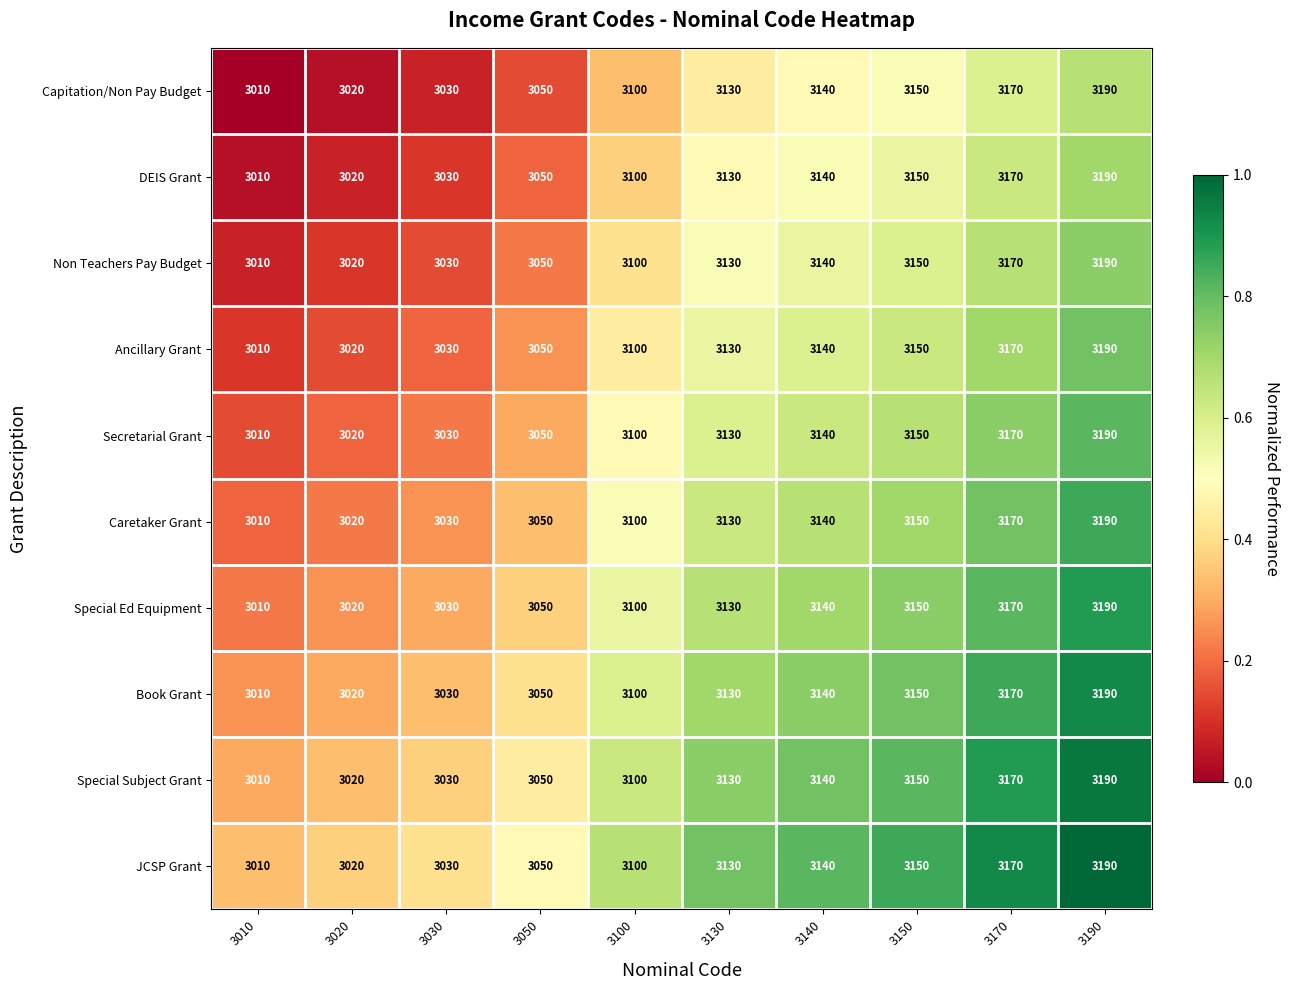

What is the greatest value displayed?

3190